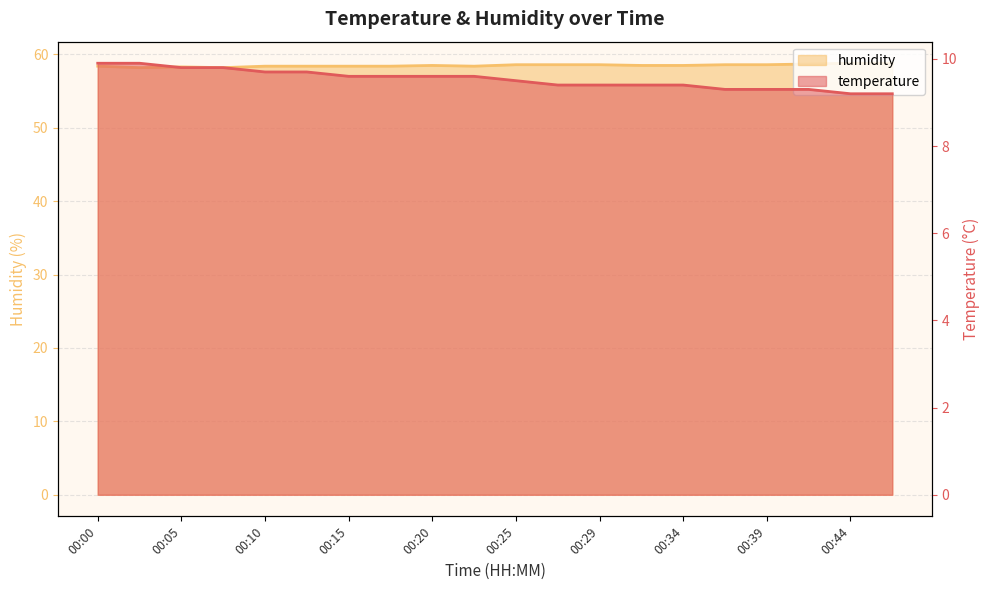

Between 00:22 and 00:34, which series saw the biggest shift?

temperature